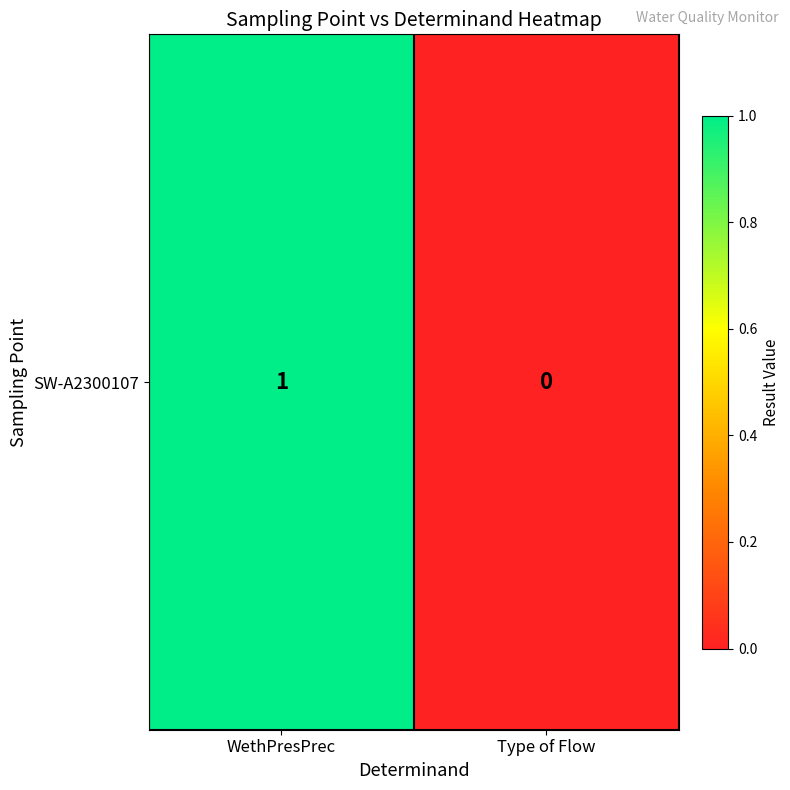

What is the difference between the maximum and minimum values?

1